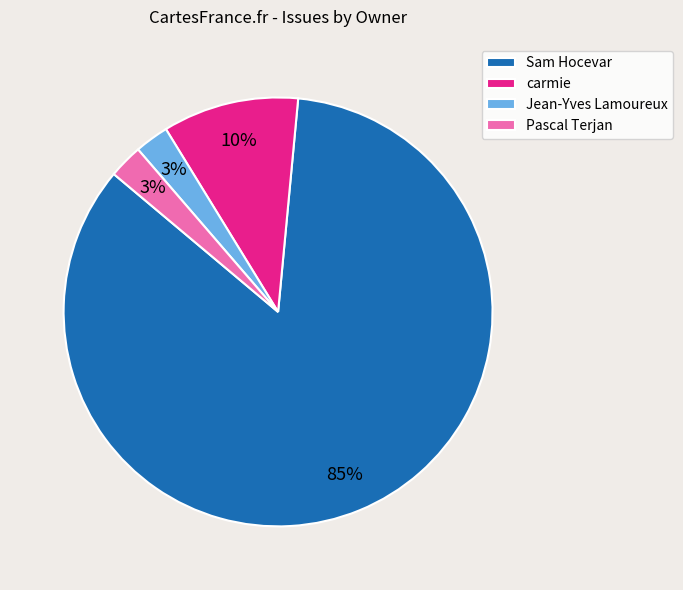

Count the number of slices in the pie.

4